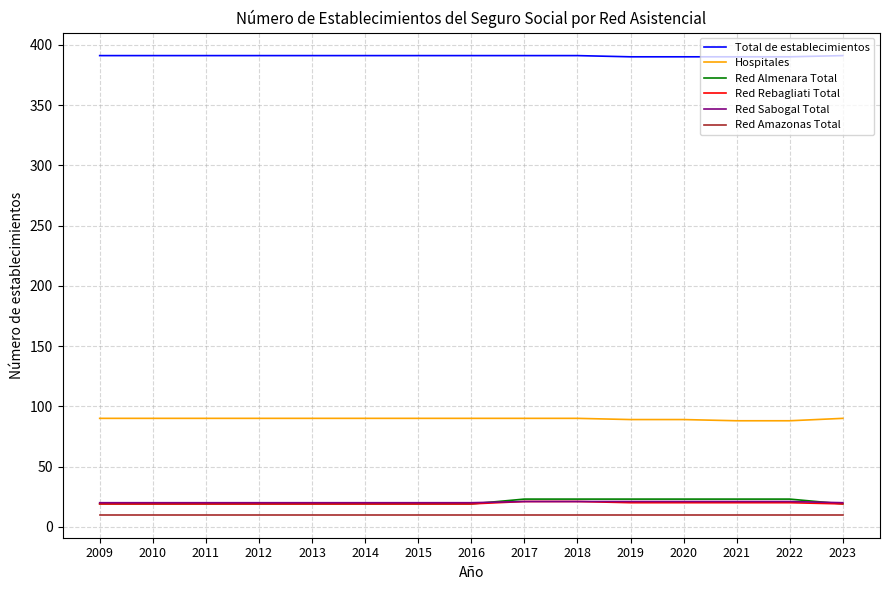

True or false: Red Almenara Total and Hospitales intersect in this chart.

False